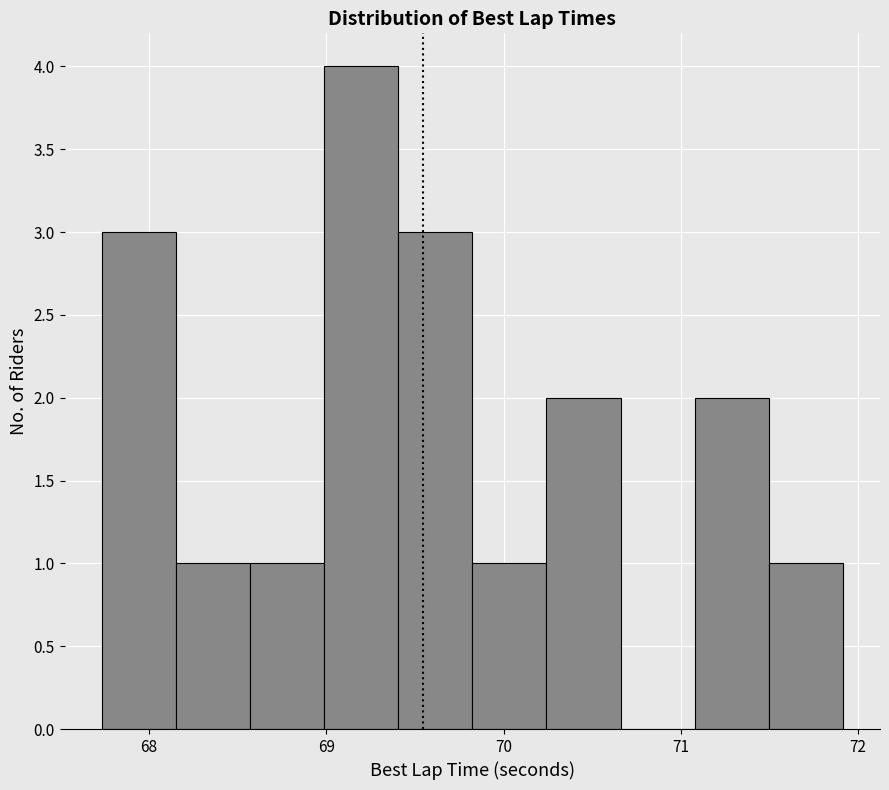

How tall is the bar that spans 68.6 to 69.0 on the x-axis? Neither the bar edges nor the heights are printed on the chart, so give them approximately, as read against the axes.

1